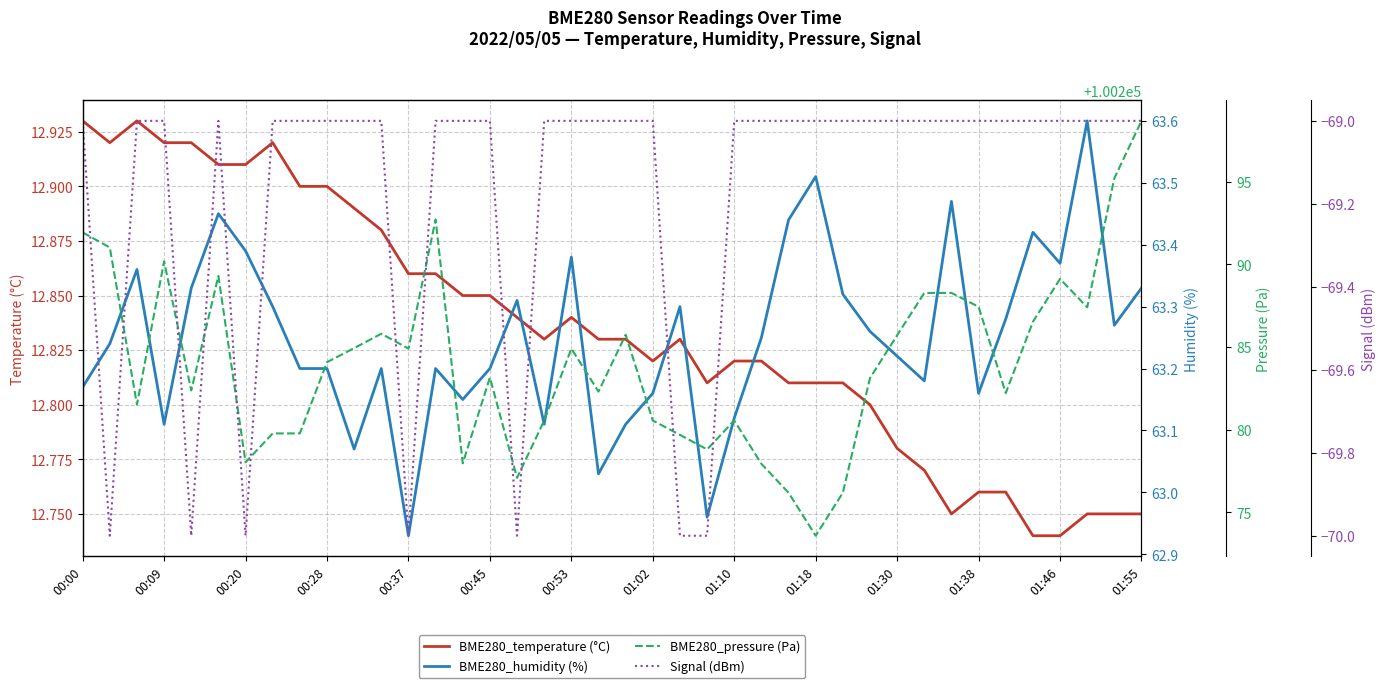

What is the difference between the maximum and minimum values in the Signal (dBm) series?

1.0